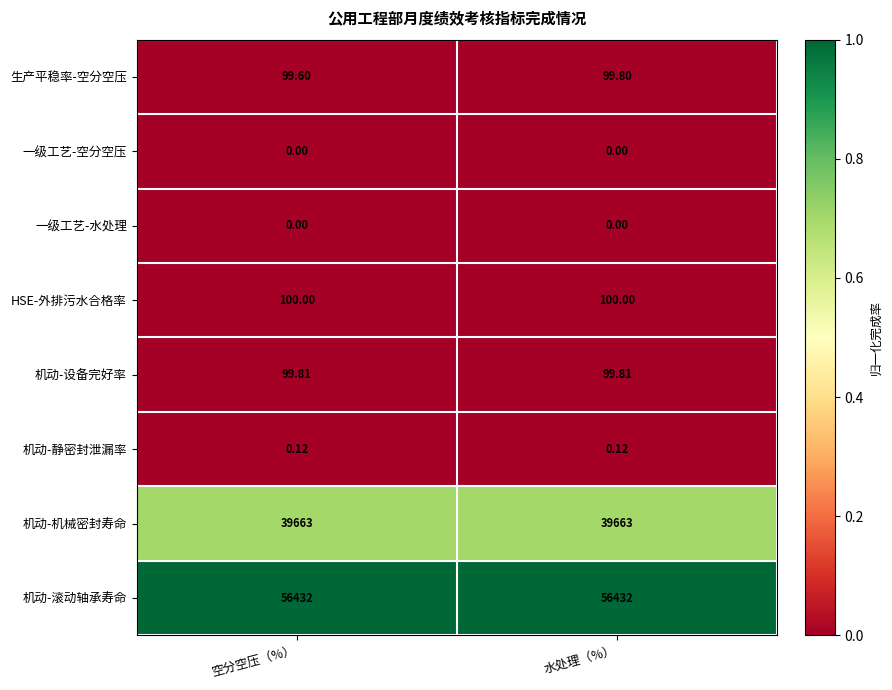

Which series has the widest spread of values?

生产平稳率-空分空压